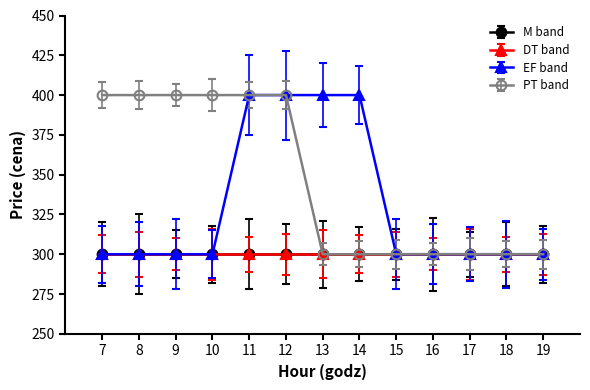

Is this an area chart (filled region under the line)?

No